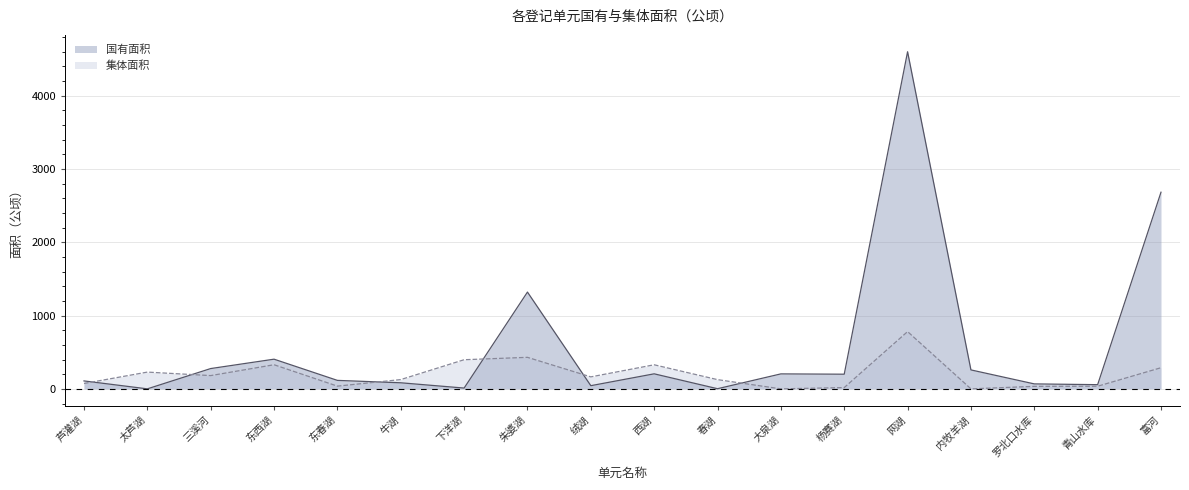

True or false: 集体面积 has more than 1 points higher than both neighbors.

True